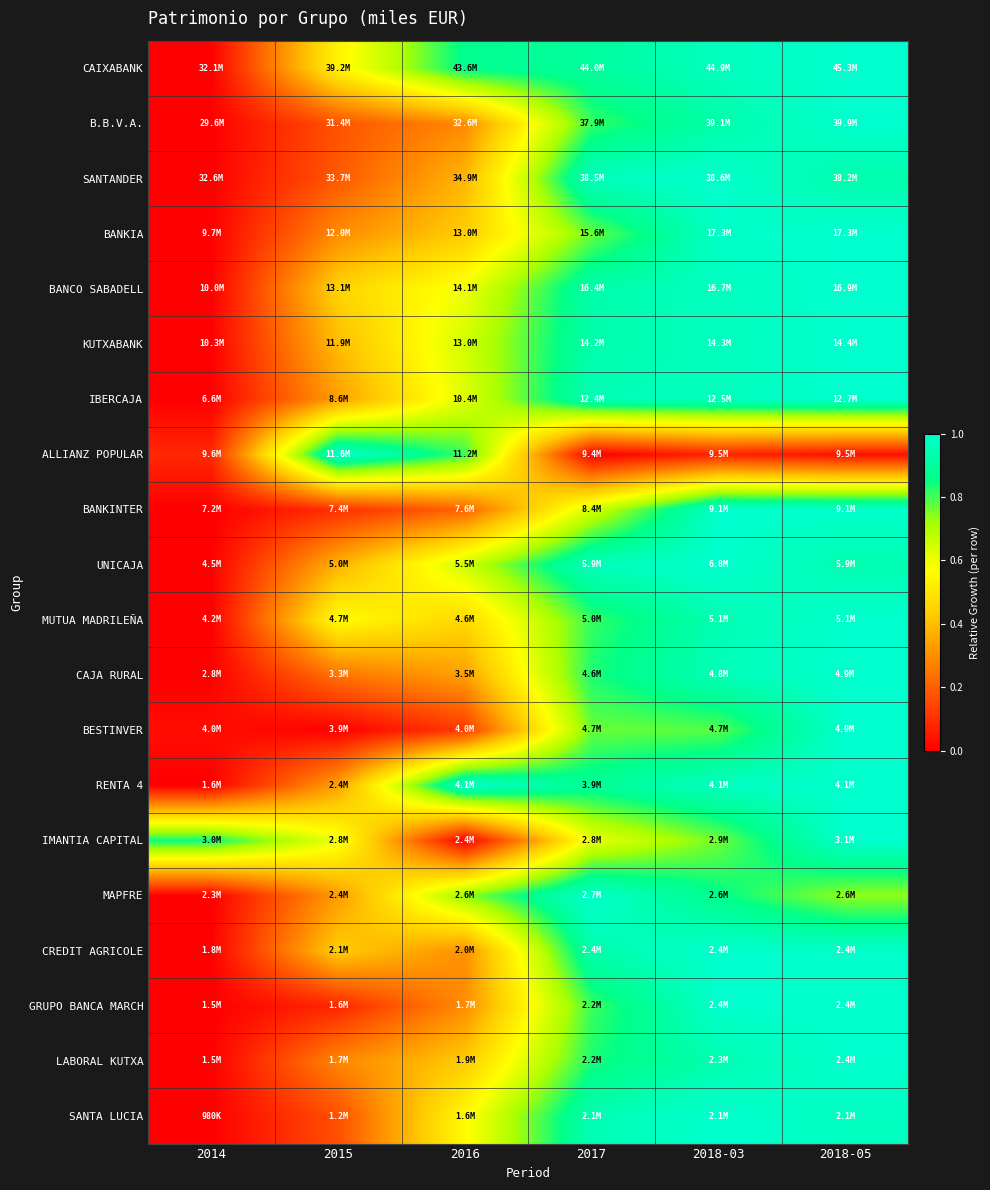

Reading left to right, what are all the values shown in this chart?

CAIXABANK: 2014=0.0	2015=0.5	2016=0.9	2017=0.9	2018-03=1.0	2018-05=1.0
B.B.V.A.: 2014=0.0	2015=0.2	2016=0.3	2017=0.8	2018-03=0.9	2018-05=1.0
SANTANDER: 2014=0.0	2015=0.2	2016=0.4	2017=1.0	2018-03=1.0	2018-05=0.9
BANKIA: 2014=0.0	2015=0.3	2016=0.4	2017=0.8	2018-03=1.0	2018-05=1.0
BANCO SABADELL: 2014=0.0	2015=0.5	2016=0.6	2017=0.9	2018-03=1.0	2018-05=1.0
KUTXABANK: 2014=0.0	2015=0.4	2016=0.6	2017=0.9	2018-03=1.0	2018-05=1.0
IBERCAJA: 2014=0.0	2015=0.3	2016=0.6	2017=1.0	2018-03=1.0	2018-05=1.0
ALLIANZ POPULAR: 2014=0.1	2015=1.0	2016=0.8	2017=0.0	2018-03=0.1	2018-05=0.0
BANKINTER: 2014=0.0	2015=0.1	2016=0.2	2017=0.6	2018-03=1.0	2018-05=1.0
UNICAJA: 2014=0.0	2015=0.4	2016=0.7	2017=1.0	2018-03=1.0	2018-05=0.9
MUTUA MADRILEÑA: 2014=0.0	2015=0.6	2016=0.5	2017=0.8	2018-03=0.9	2018-05=1.0
CAJA RURAL: 2014=0.0	2015=0.2	2016=0.3	2017=0.8	2018-03=1.0	2018-05=1.0
BESTINVER: 2014=0.0	2015=0.0	2016=0.1	2017=0.8	2018-03=0.8	2018-05=1.0
RENTA 4: 2014=0.0	2015=0.3	2016=1.0	2017=0.9	2018-03=1.0	2018-05=1.0
IMANTIA CAPITAL: 2014=0.8	2015=0.6	2016=0.0	2017=0.6	2018-03=0.8	2018-05=1.0
MAPFRE: 2014=0.0	2015=0.3	2016=0.7	2017=1.0	2018-03=0.9	2018-05=0.7
CREDIT AGRICOLE: 2014=0.0	2015=0.4	2016=0.3	2017=0.9	2018-03=1.0	2018-05=1.0
GRUPO BANCA MARCH: 2014=0.0	2015=0.1	2016=0.3	2017=0.8	2018-03=1.0	2018-05=1.0
LABORAL KUTXA: 2014=0.0	2015=0.3	2016=0.4	2017=0.8	2018-03=0.9	2018-05=1.0
SANTA LUCIA: 2014=0.0	2015=0.2	2016=0.6	2017=0.9	2018-03=1.0	2018-05=1.0